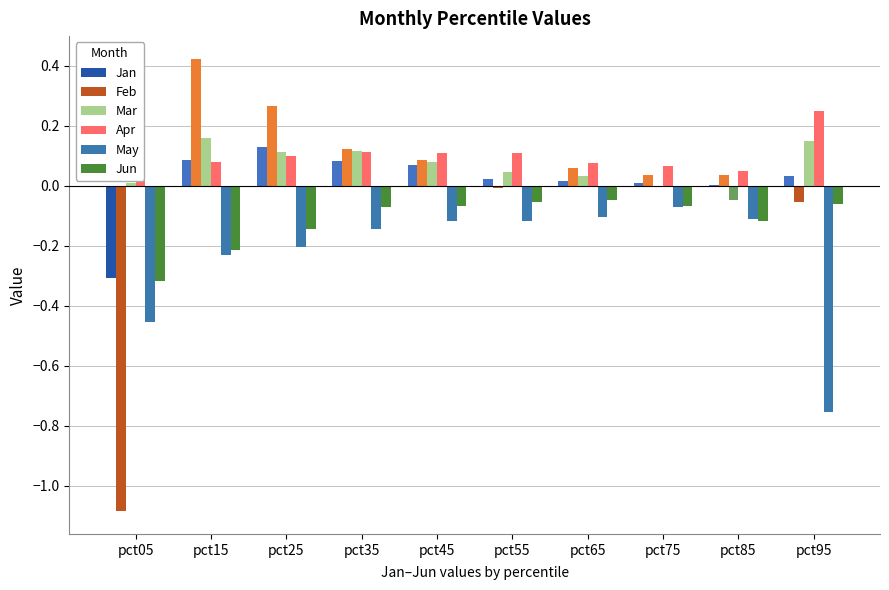

How many groups of bars are there?

10